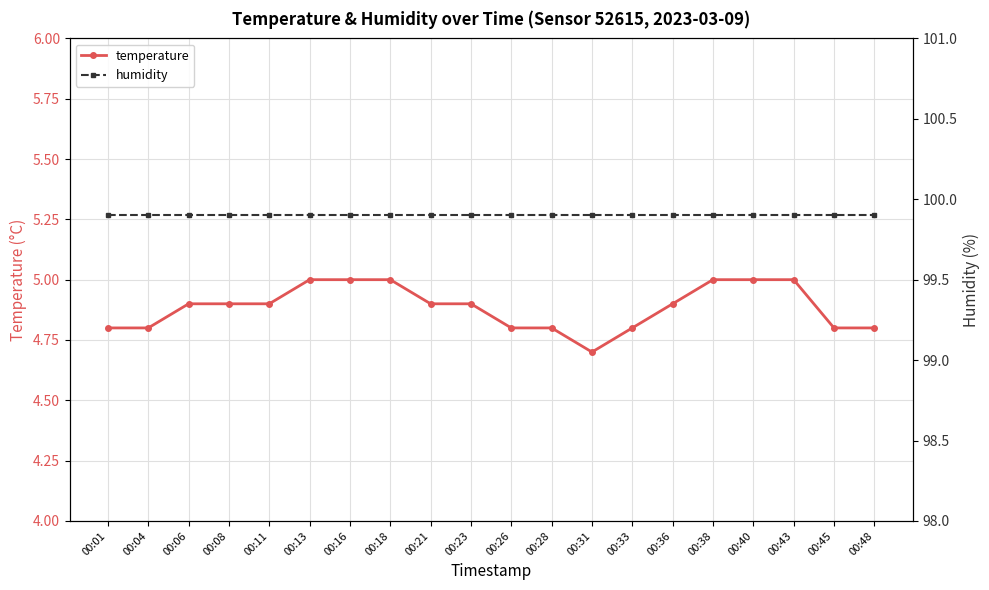

What is the value of the humidity point at the 4th from the left?

99.9